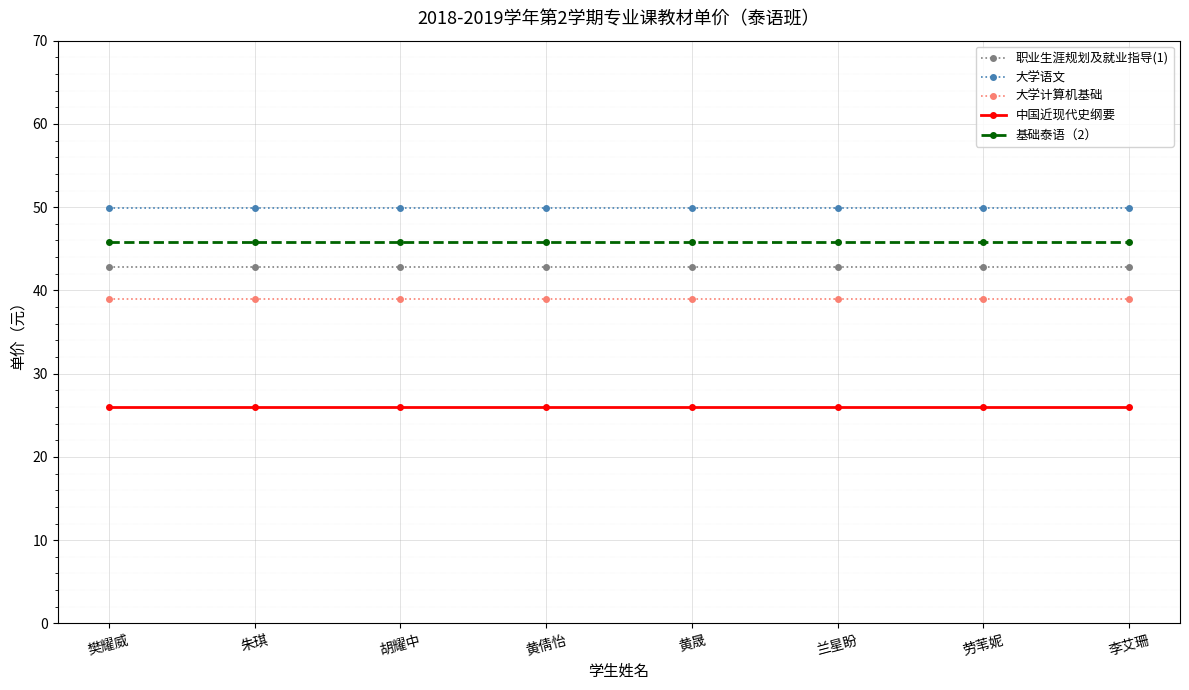

Reading right to left, extract all data points from this chart.

职业生涯规划及就业指导(1): 42.8	42.8	42.8	42.8	42.8	42.8	42.8	42.8
大学语文: 49.9	49.9	49.9	49.9	49.9	49.9	49.9	49.9
大学计算机基础: 39.0	39.0	39.0	39.0	39.0	39.0	39.0	39.0
中国近现代史纲要: 26.0	26.0	26.0	26.0	26.0	26.0	26.0	26.0
基础泰语（2）: 45.8	45.8	45.8	45.8	45.8	45.8	45.8	45.8